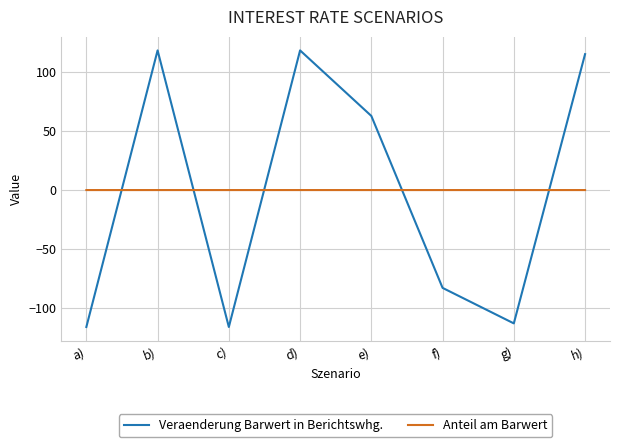

Rank the series by their maximum value, from lowest to highest.

Anteil am Barwert, Veraenderung Barwert in Berichtswhg.